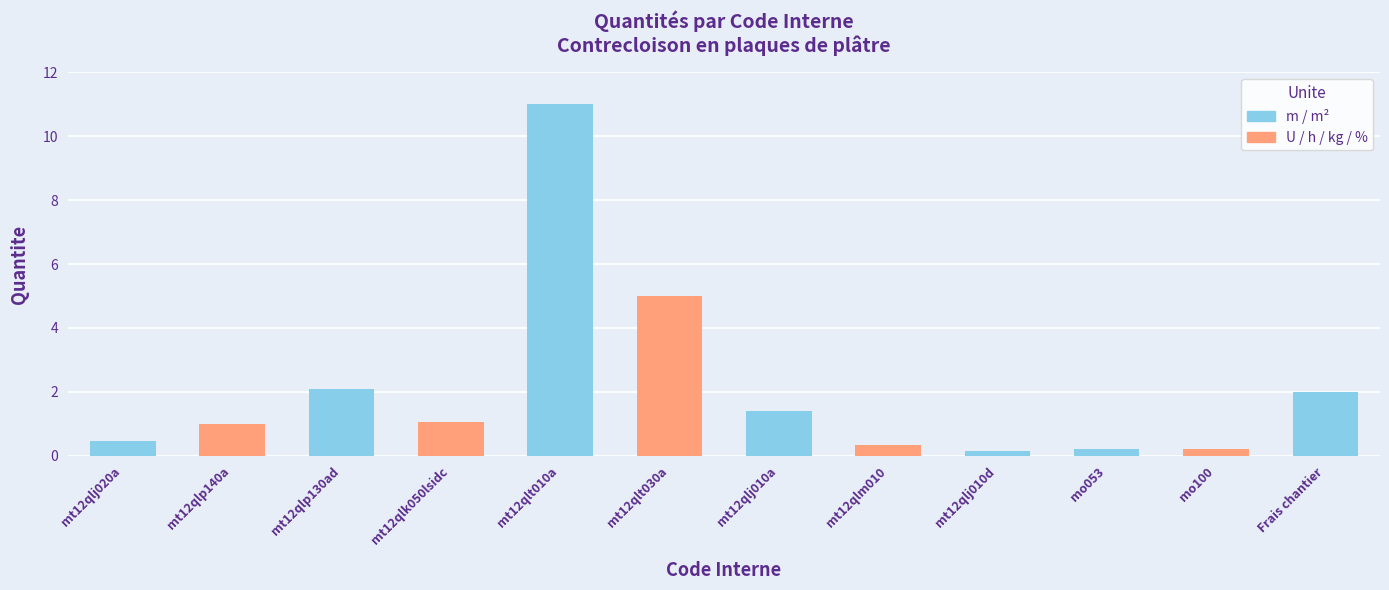

List the labels in order of value, smallest first.

mt12qlj010d, mo053, mo100, mt12qlm010, mt12qlj020a, mt12qlp140a, mt12qlk050lsidc, mt12qlj010a, Frais chantier, mt12qlp130ad, mt12qlt030a, mt12qlt010a